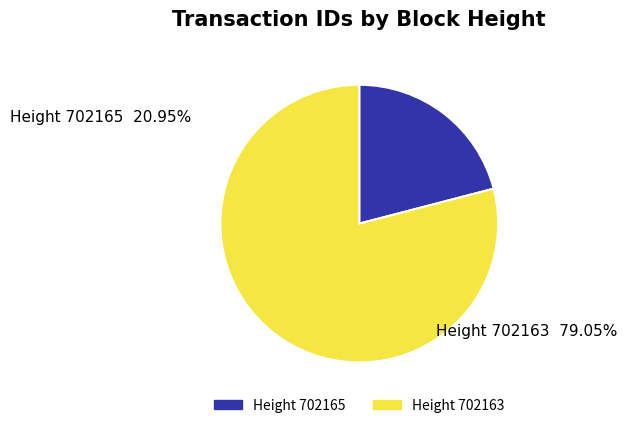

Is there any slice that represents more than half of the pie?

Yes